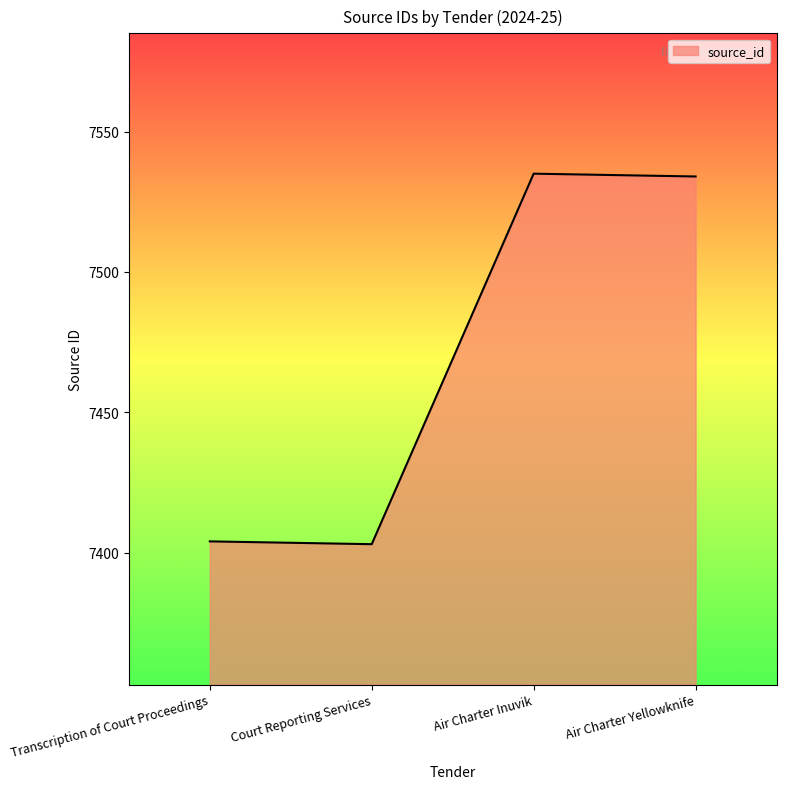

What is the ratio of the value at Court Reporting Services to the value at Air Charter Yellowknife?

1.0